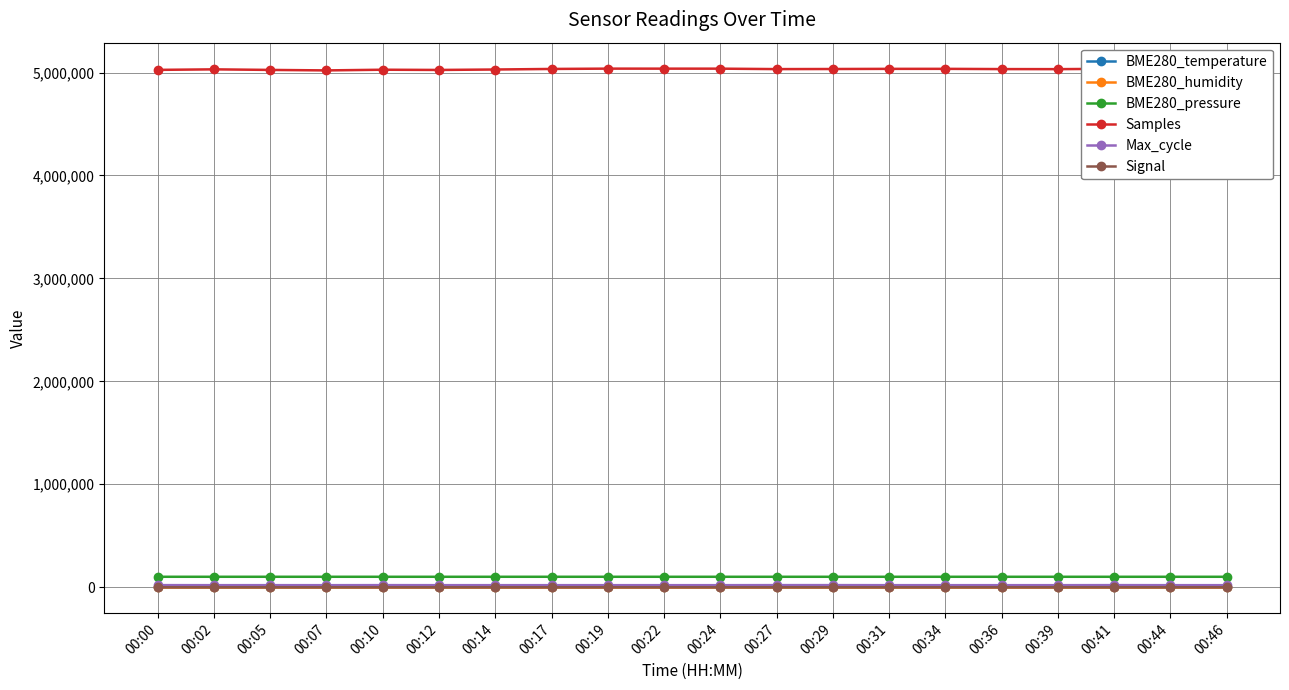

What is the minimum value for Max_cycle?

19913.0